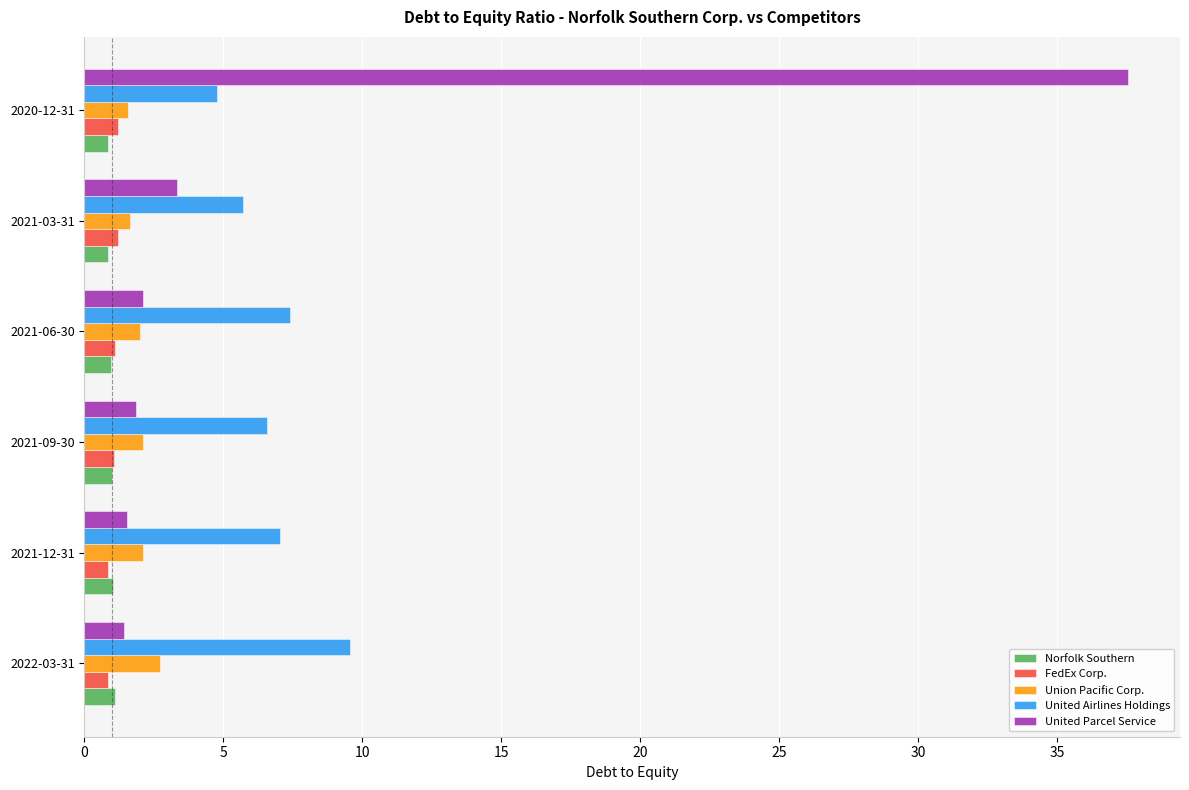

What is the difference between the maximum and minimum values in the Norfolk Southern series?

0.2